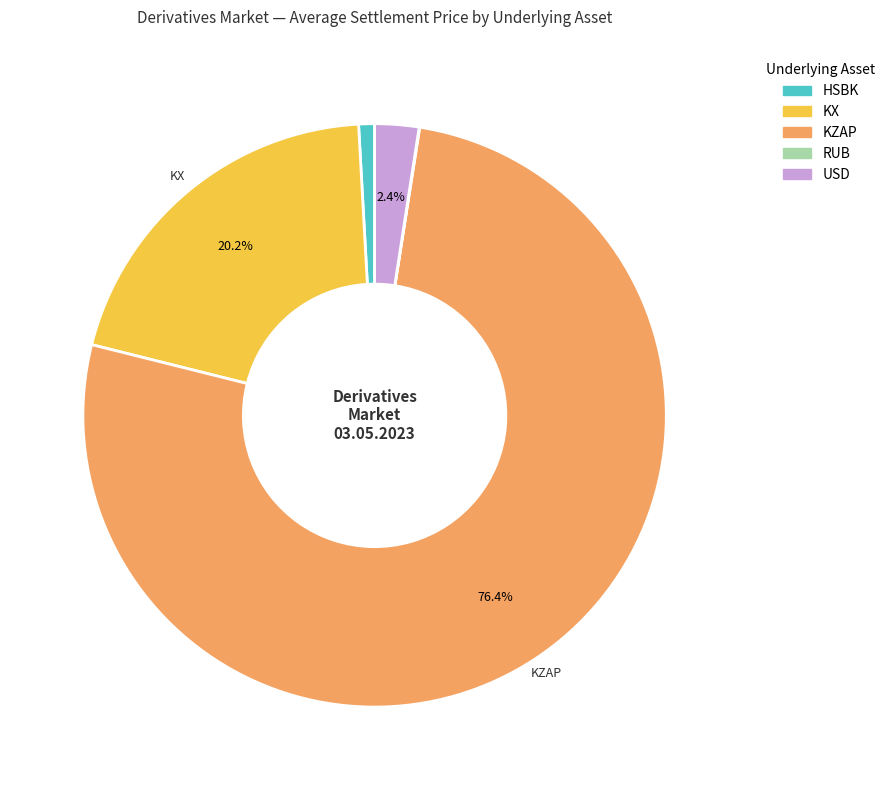

Which slice is the largest?

KZAP